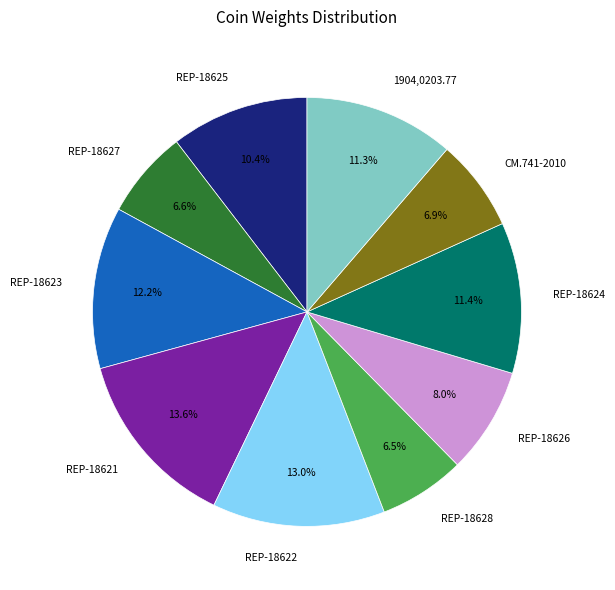

Does REP-18621 represent more than half of the total?

No